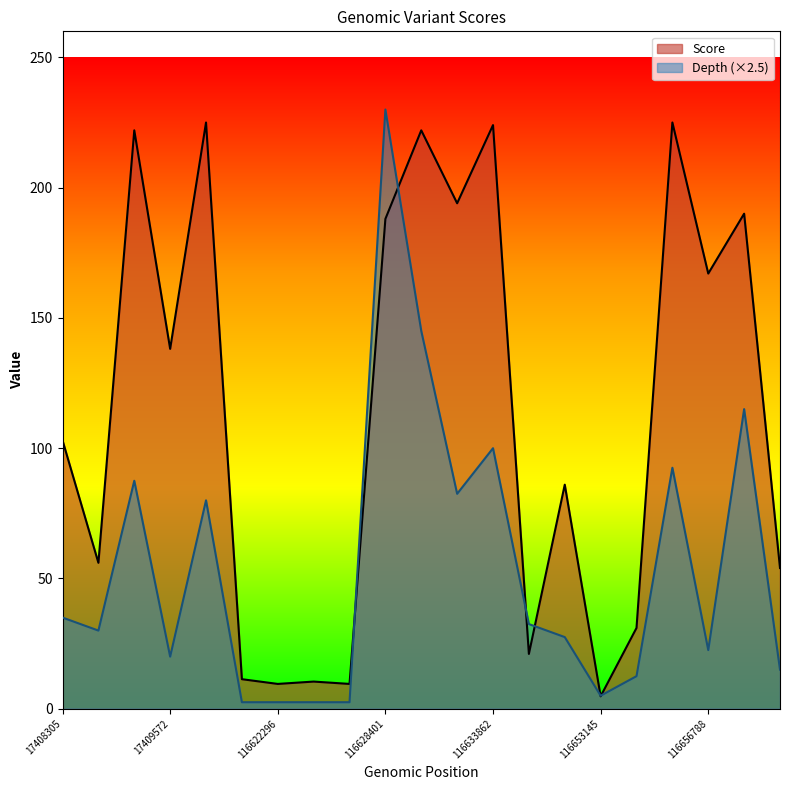

What is the spread (max minus min) of values at 116653145?

0.2